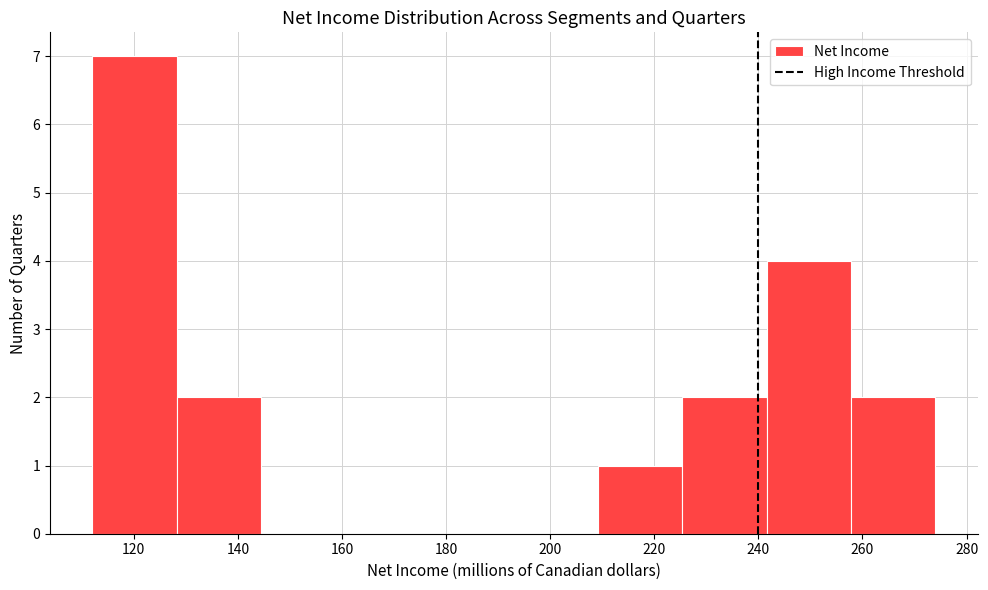

Which range on the x-axis has the tallest bar?

112.0 to 128.2